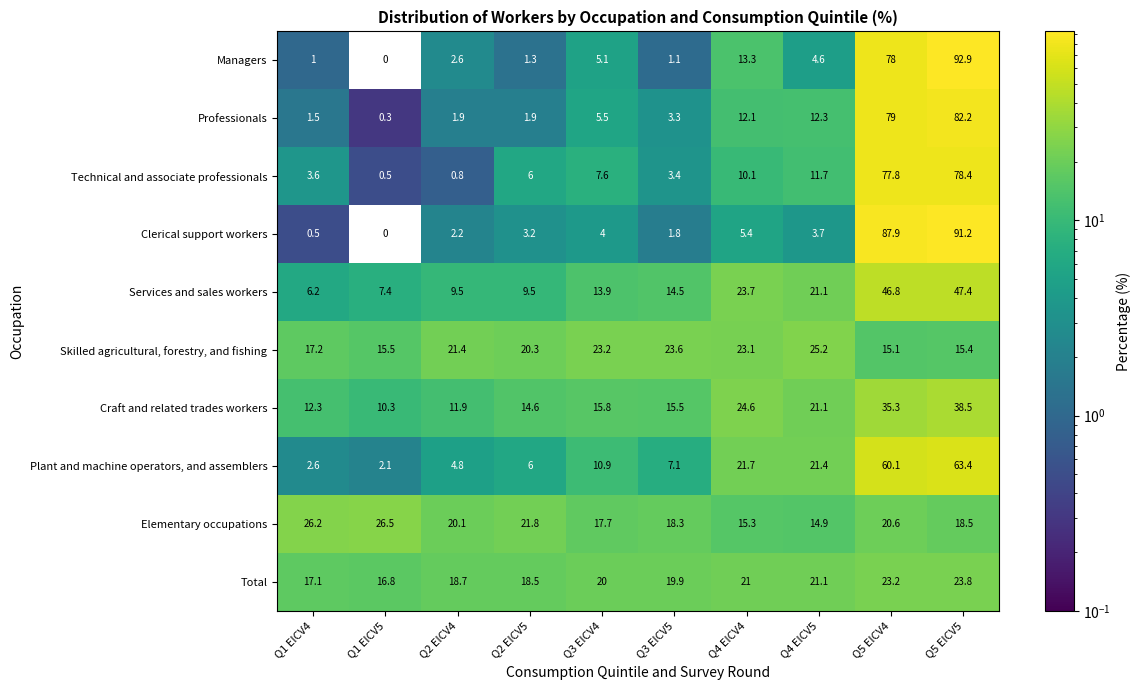

The value of Managers at Q1 EICV4 is 1.0. True or false?

True